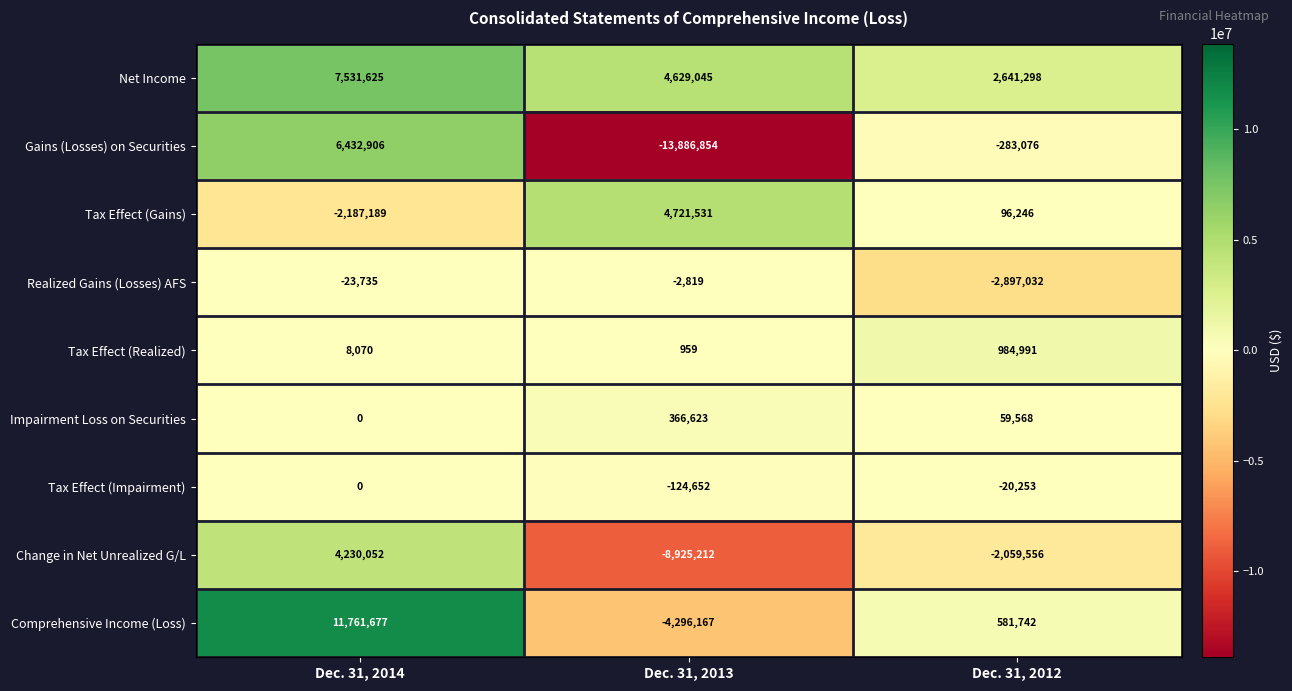

Rank the categories by Realized Gains (Losses) AFS value from lowest to highest.

Dec. 31, 2012, Dec. 31, 2014, Dec. 31, 2013